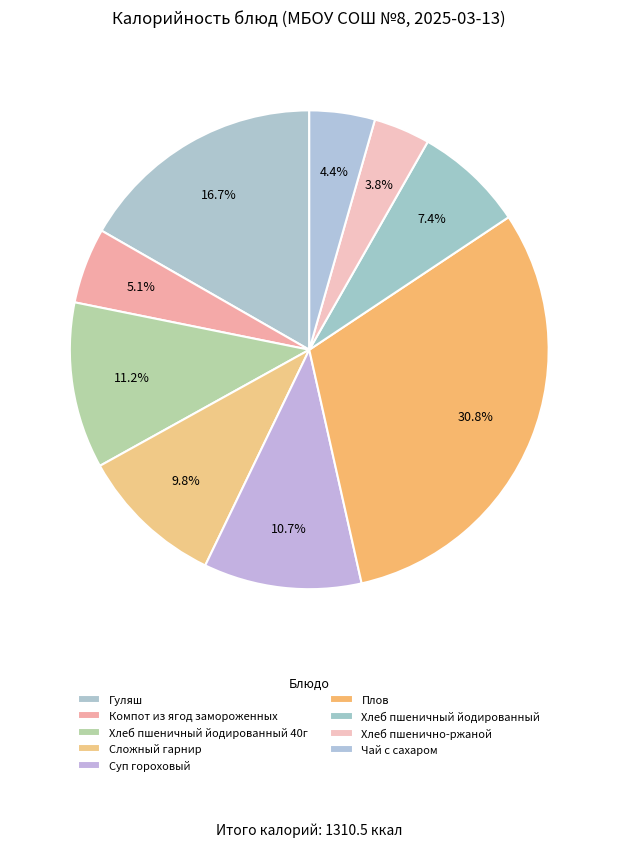

How many slices are in this pie chart?

9